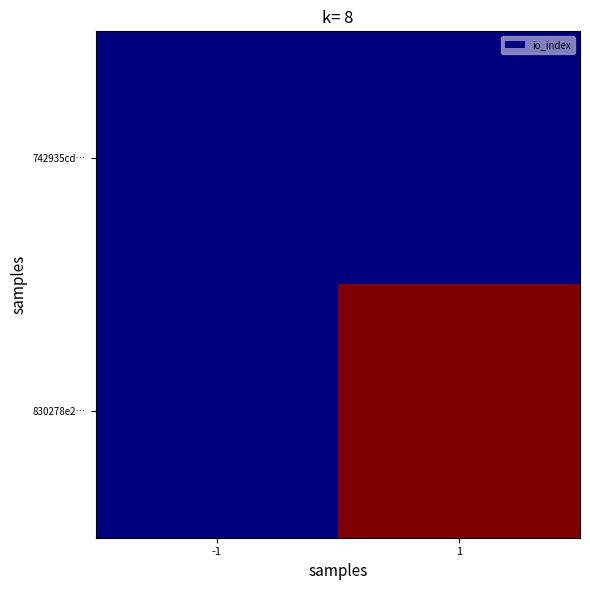

Reading left to right, transcribe all the data shown in this chart.

742935cd…: -1=0	1=0
830278e2…: -1=0	1=1